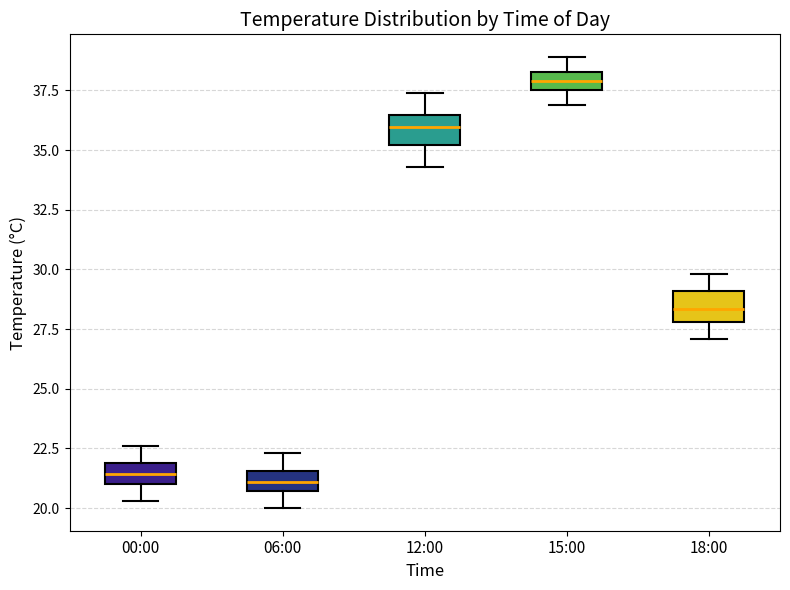

Where does the lower whisker of the box for 18:00 end on the y-axis? The values are not printed on the chart, so give them approximately, as read against the axis.

27.0